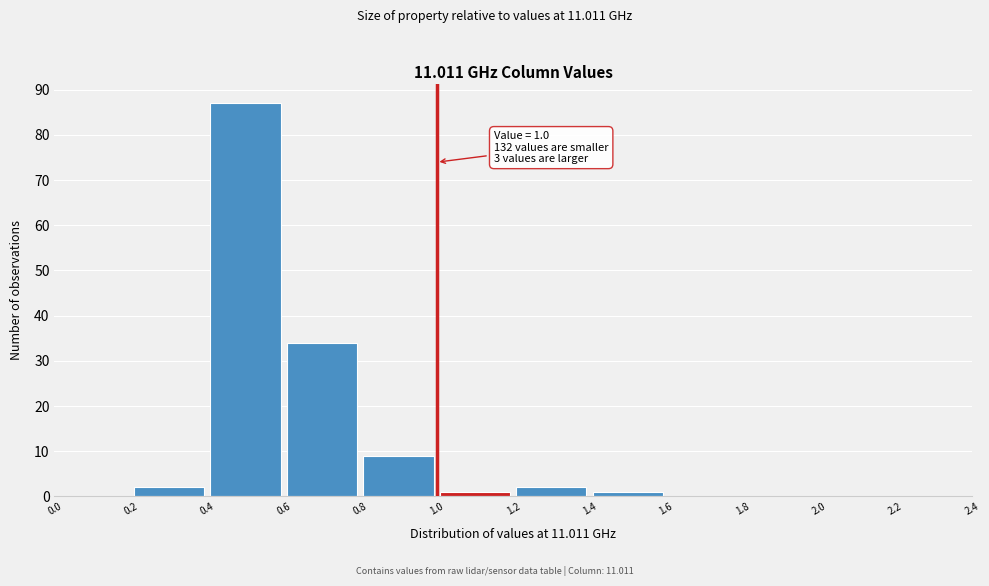

Which range on the x-axis has the tallest bar?

0.4 to 0.6